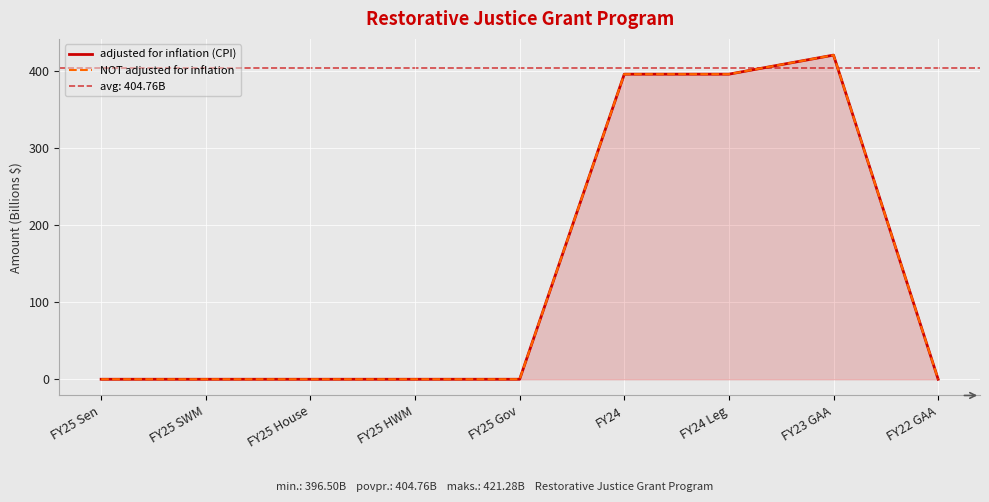

Is it true that adjusted for inflation (CPI) equals 161.6 at FY24?

False